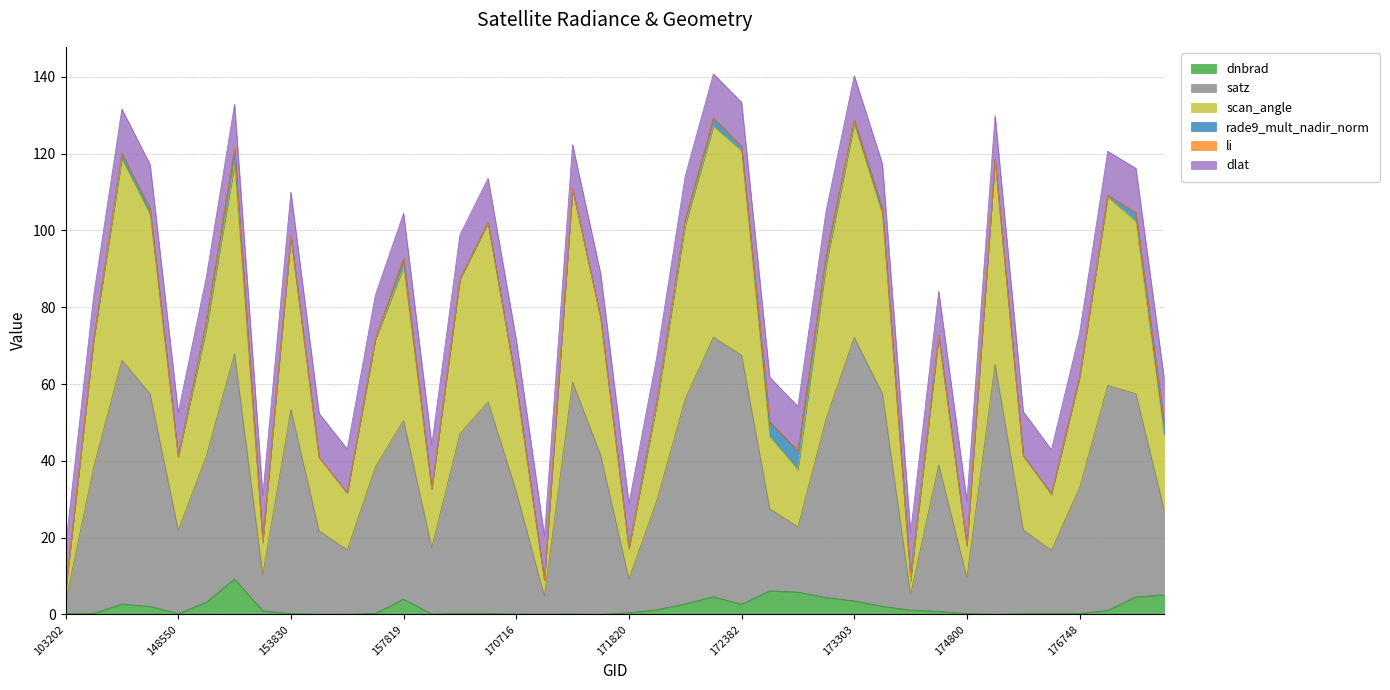

What is the maximum value for dnbrad?

9.2